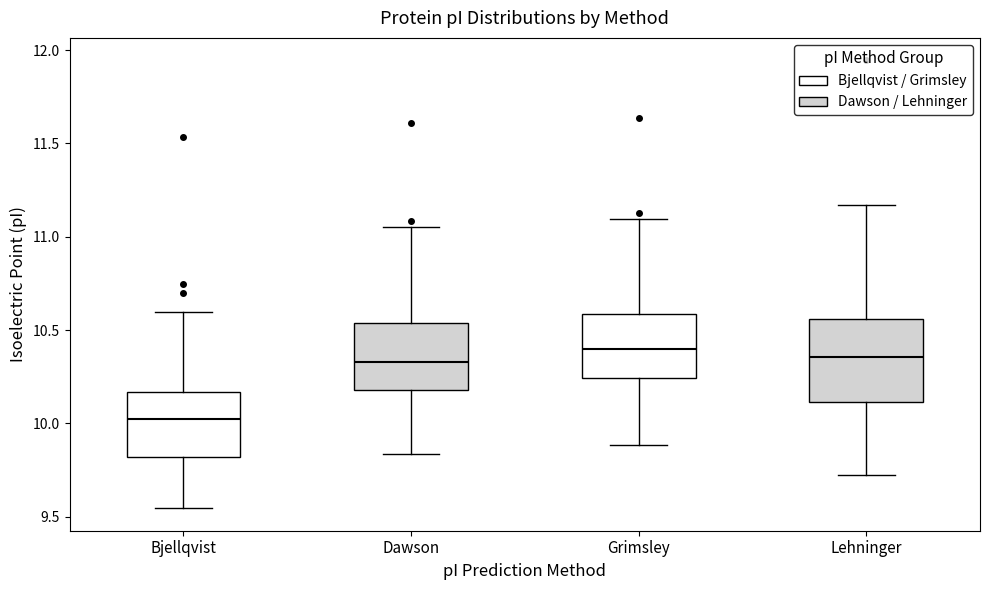

Reading left to right, transcribe this box plot: for each box, give where its median line is, the range the box spans, and where its two whiskers end, as read against the y-axis. The values are not printed on the chart, so give them approximately, as read against the axis.

Bjellqvist: median 10.00, box 9.80 to 10.15, whiskers 9.55 to 10.60
Dawson: median 10.35, box 10.20 to 10.55, whiskers 9.85 to 11.05
Grimsley: median 10.40, box 10.25 to 10.60, whiskers 9.90 to 11.10
Lehninger: median 10.35, box 10.10 to 10.55, whiskers 9.70 to 11.15